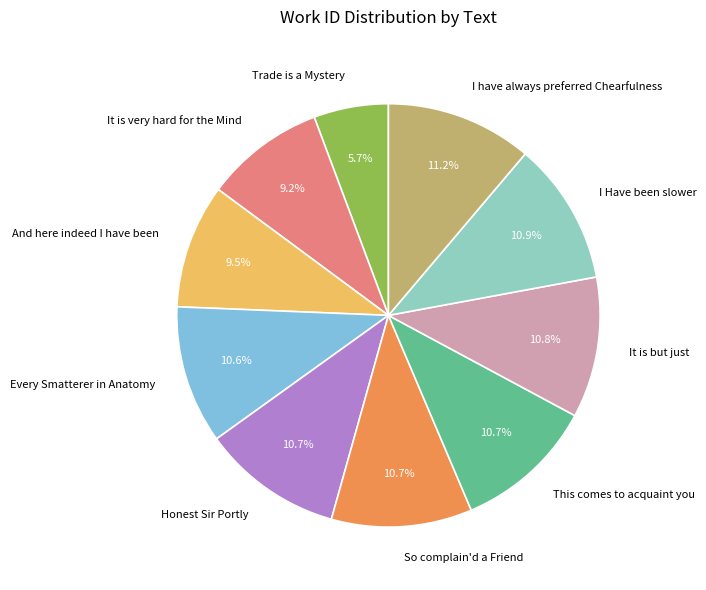

What percentage is NOT represented by It is very hard for the Mind?

90.8%